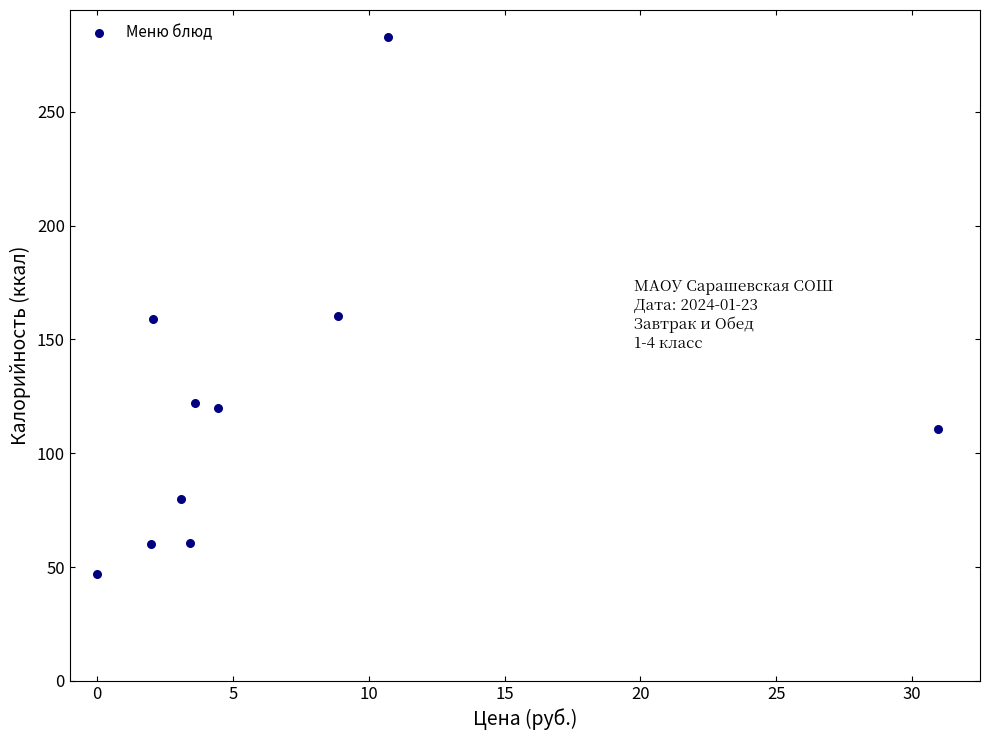

What is the average Y value?

120.2